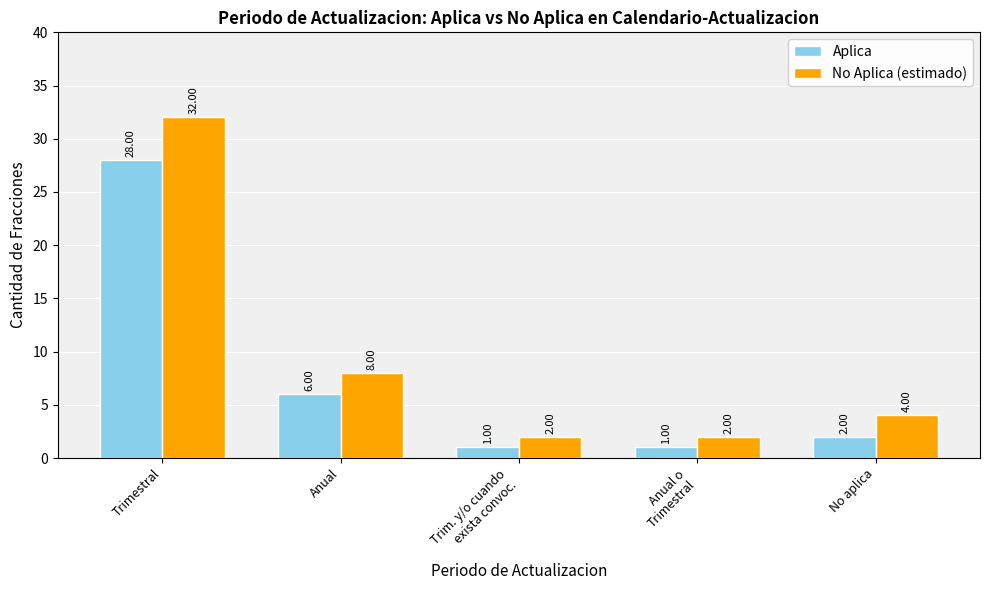

What is the label of the 2nd bar from the right?

Anual o
Trimestral